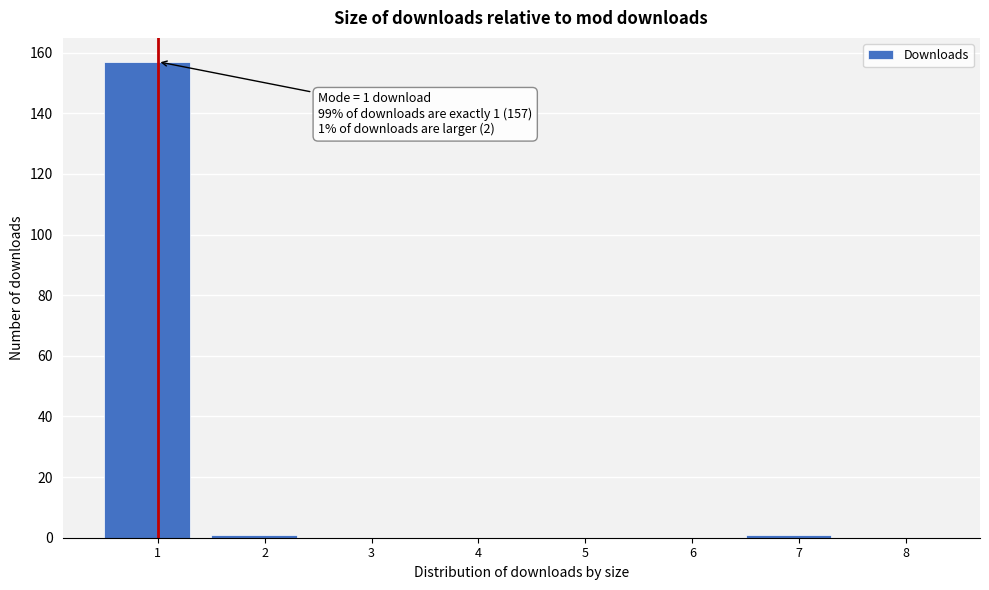

Reading left to right, what are all the values shown in this chart?

1=157	2=1	3=0	4=0	5=0	6=0	7=1	8=0